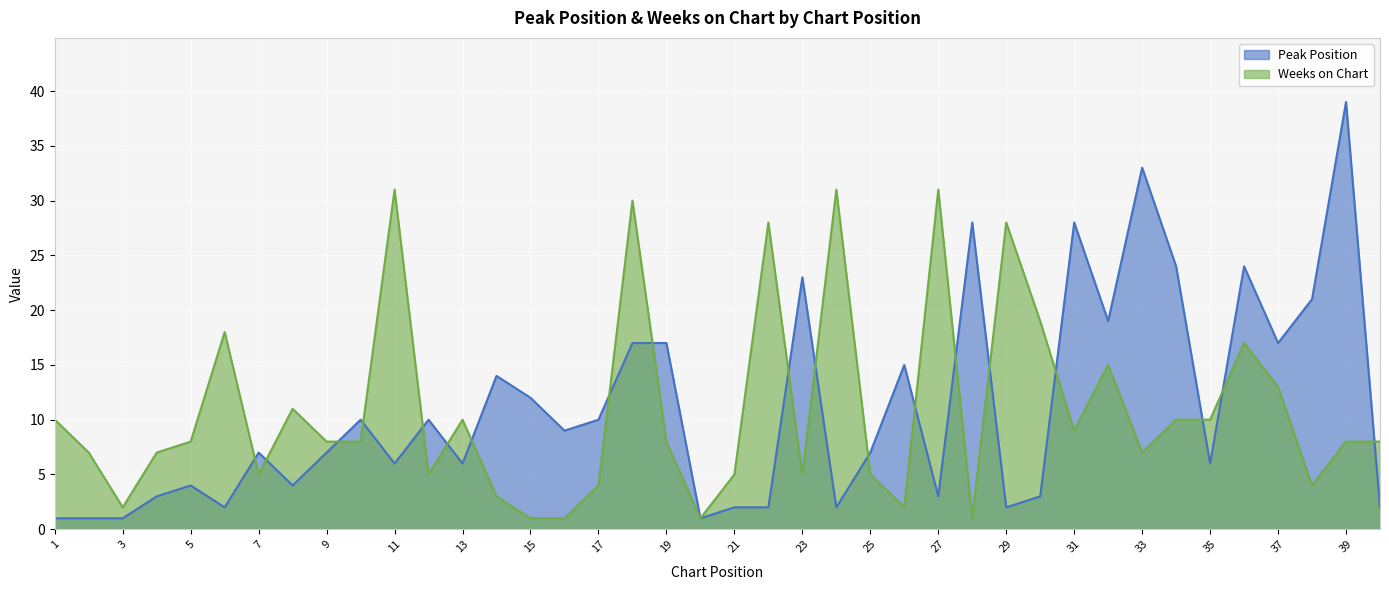

What are all the series names shown in the legend?

Peak Position, Weeks on Chart